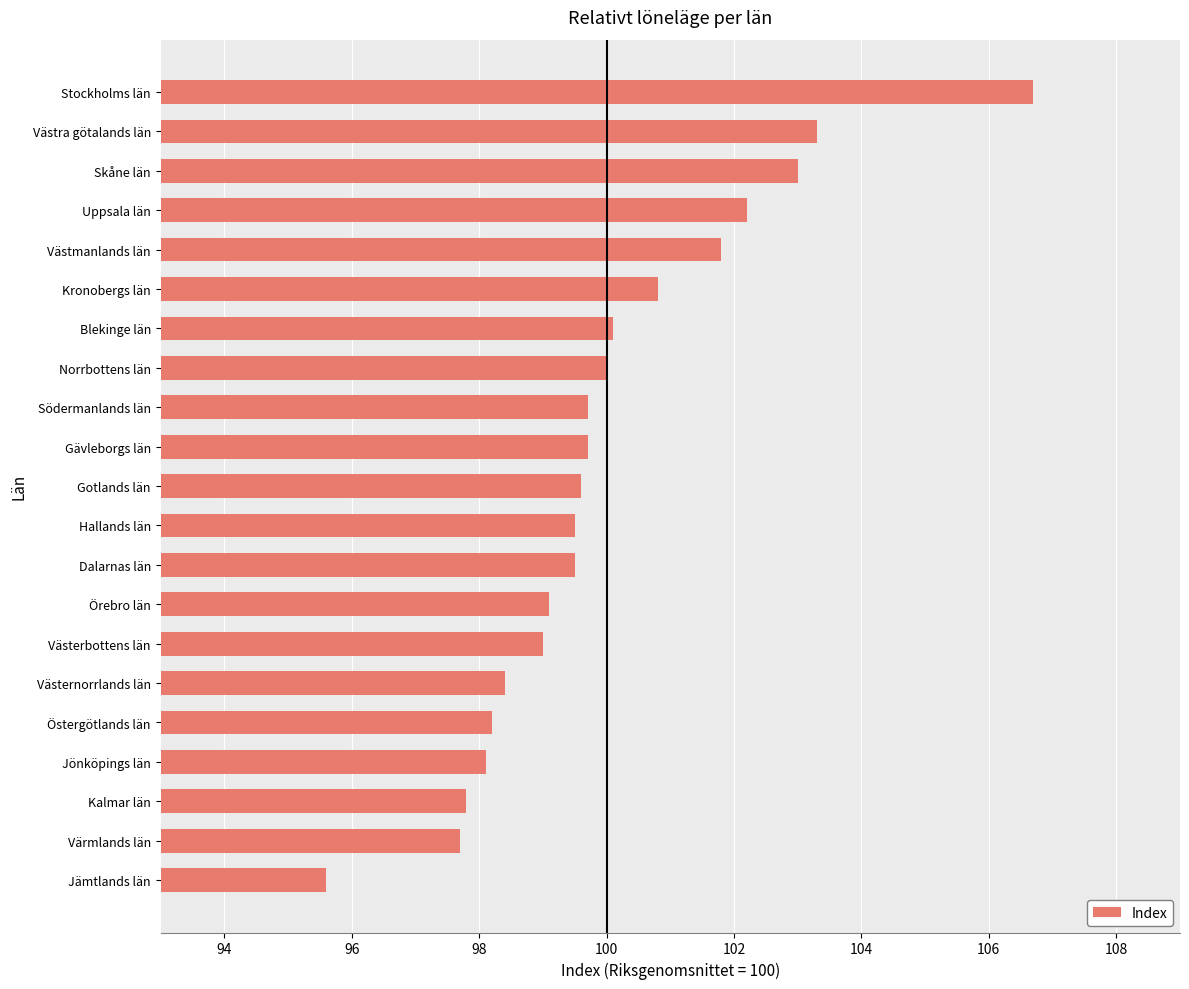

At which label is the value closest to 101?

Kronobergs län